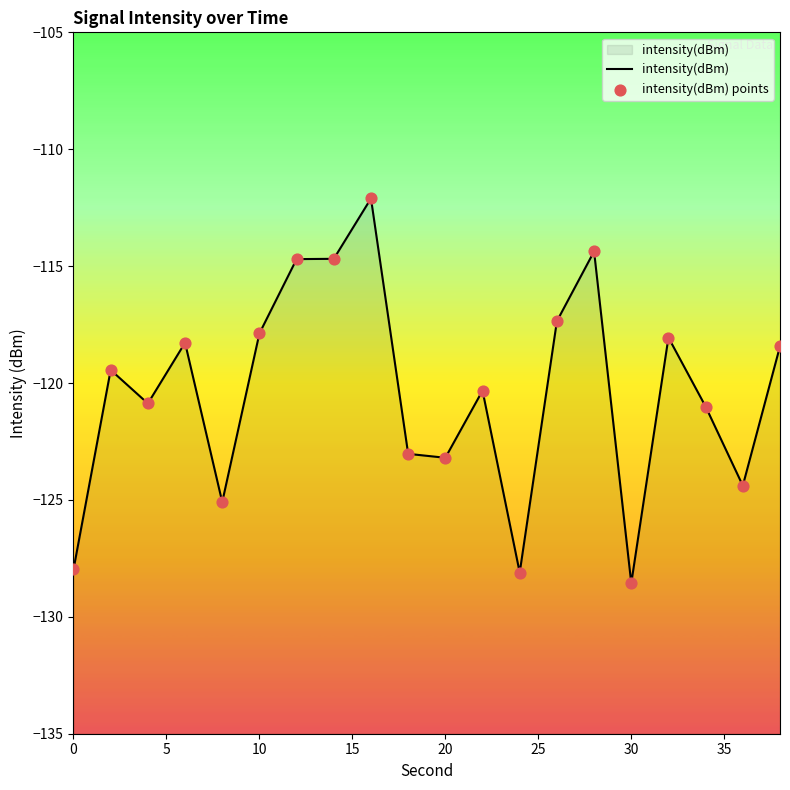

Which series has the largest Y range (max minus min)?

intensity(dBm)